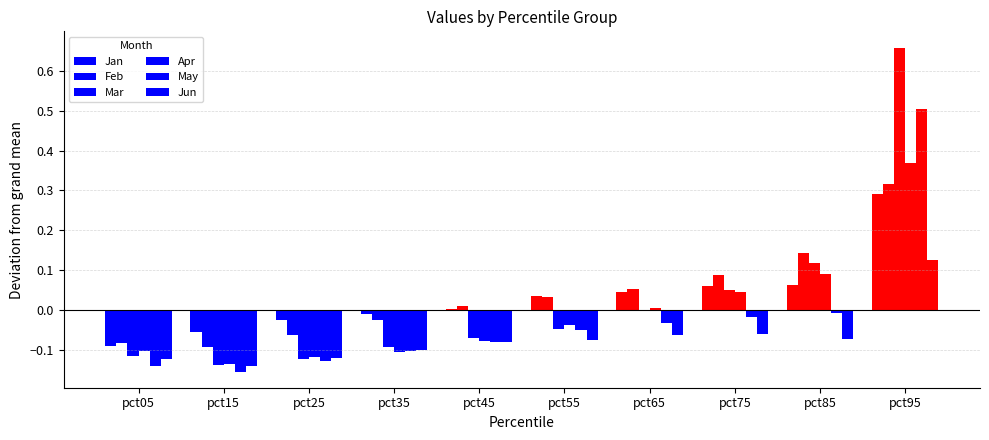

At how many categories does at least one series exceed 0?

6